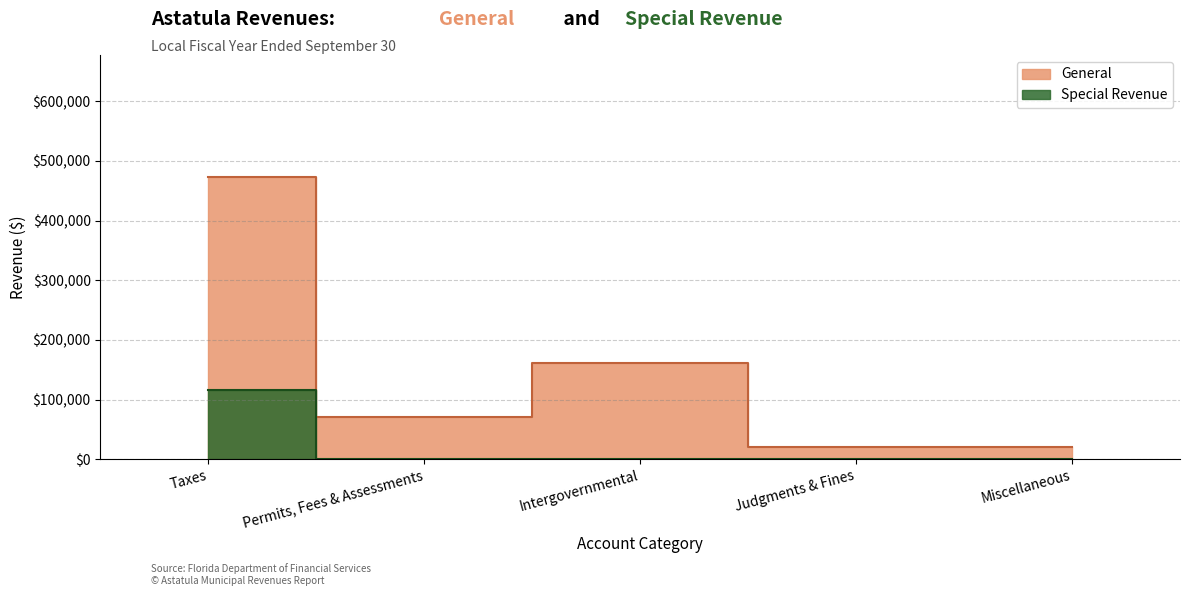

Does the chart have visible grid lines?

Yes